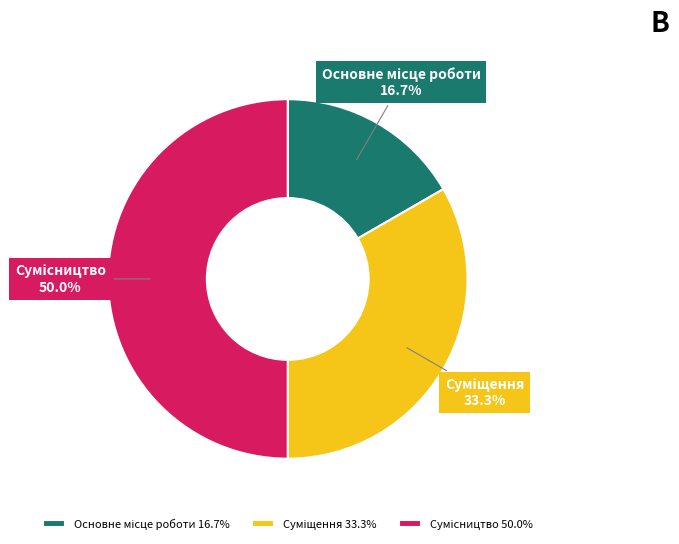

Which slice is the smallest?

Основне місце роботи